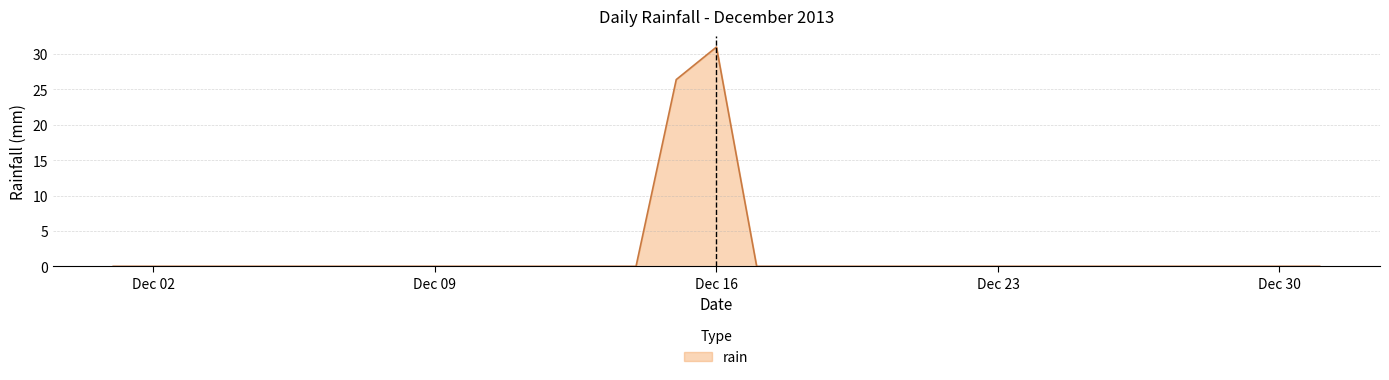

What is the greatest value displayed?

31.0